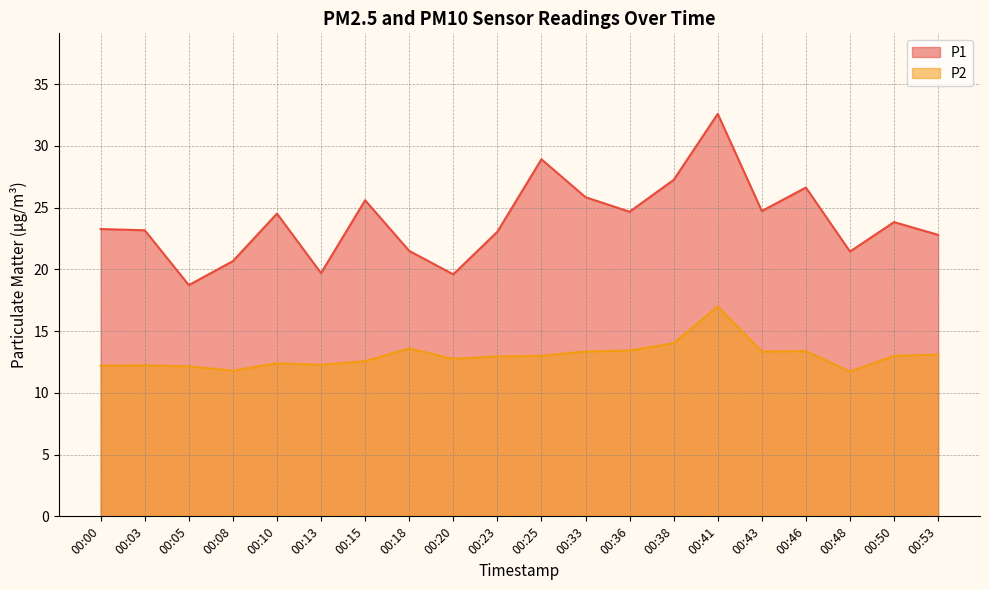

Does the chart display data point markers on the line(s)?

No